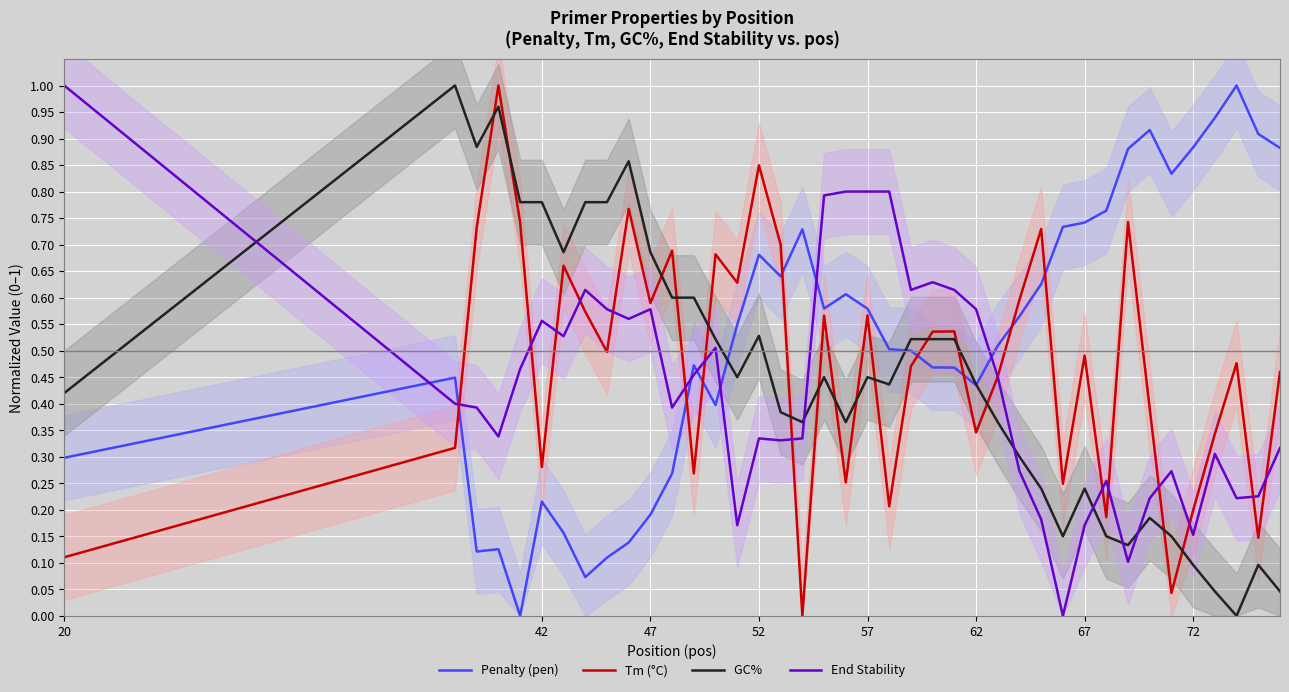

Does the chart display data point markers on the line(s)?

No